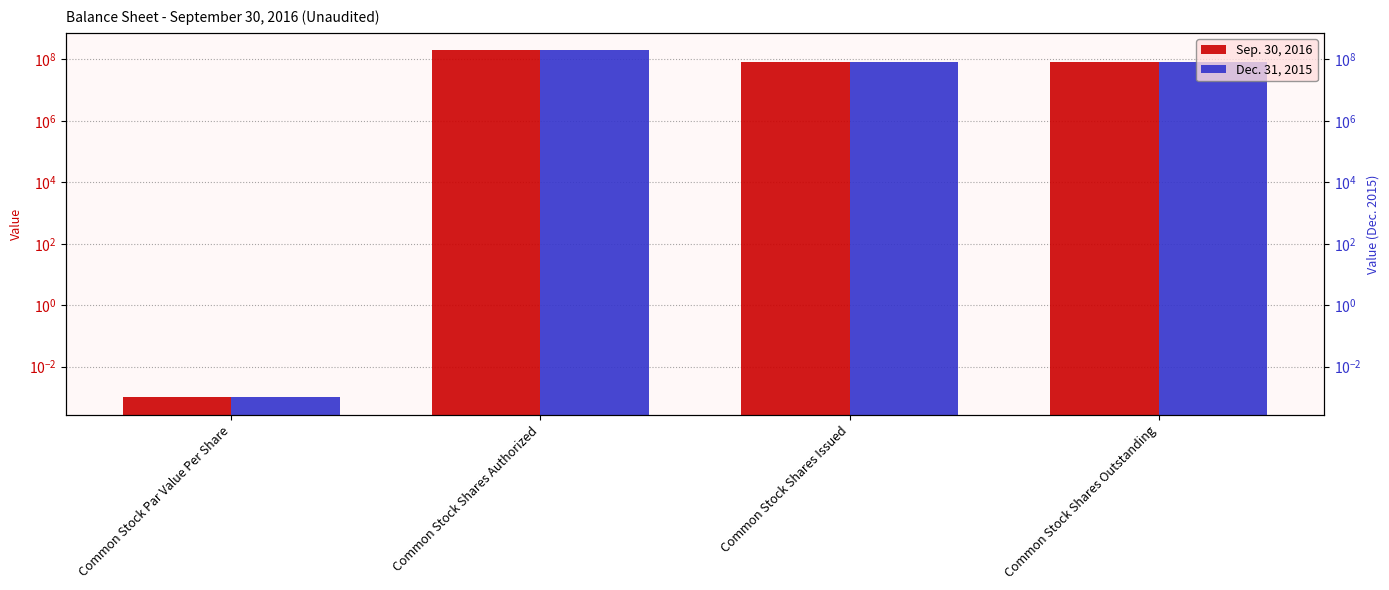

Reading left to right, list all the values displayed in this chart.

Sep. 30, 2016: Common Stock Par Value Per Share=0.0	Common Stock Shares Authorized=200000000.0	Common Stock Shares Issued=85855000.0	Common Stock Shares Outstanding=85855000.0
Dec. 31, 2015: Common Stock Par Value Per Share=0.0	Common Stock Shares Authorized=200000000.0	Common Stock Shares Issued=85855000.0	Common Stock Shares Outstanding=85855000.0